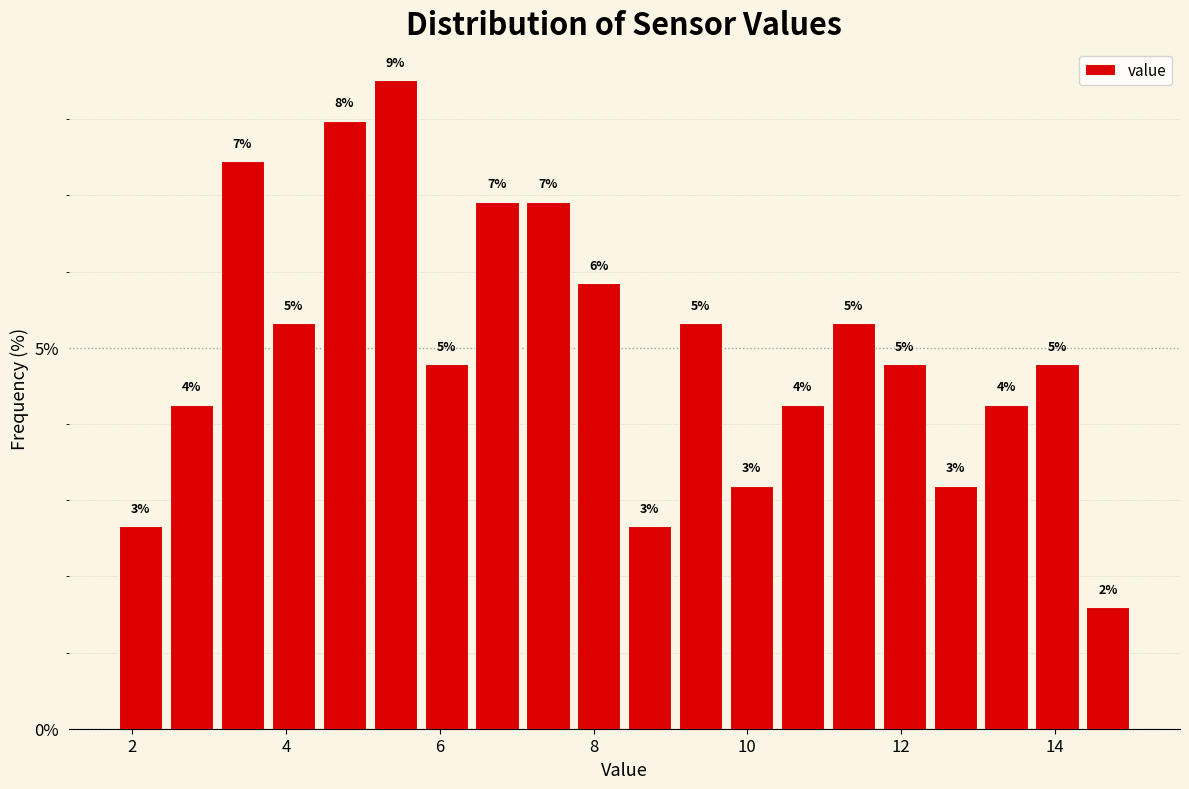

Around what value on the x-axis is the tallest bar? Give the approximate position of its centre, as read against the axis.

5.4